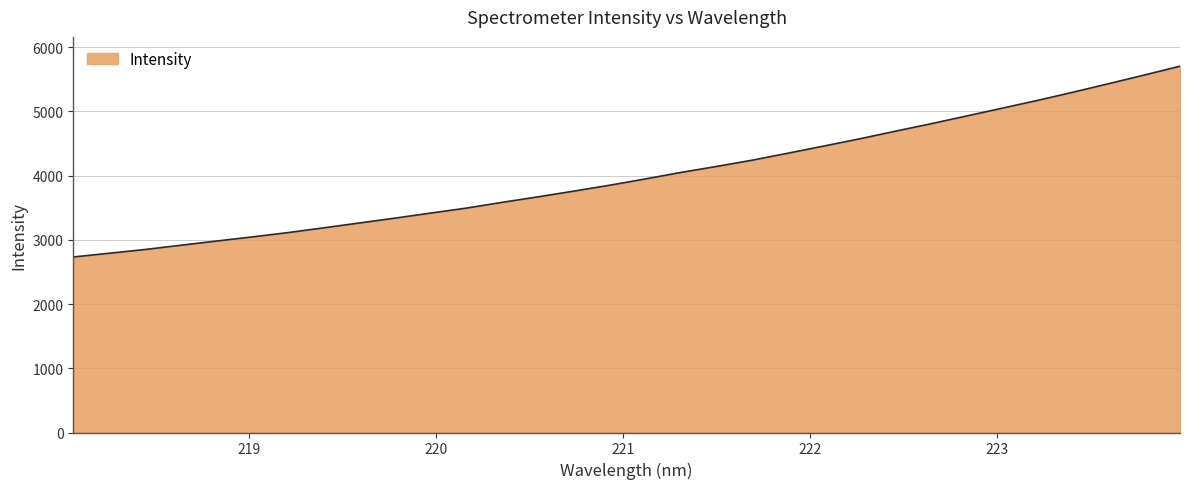

What is the minimum value shown in the chart?

2733.1